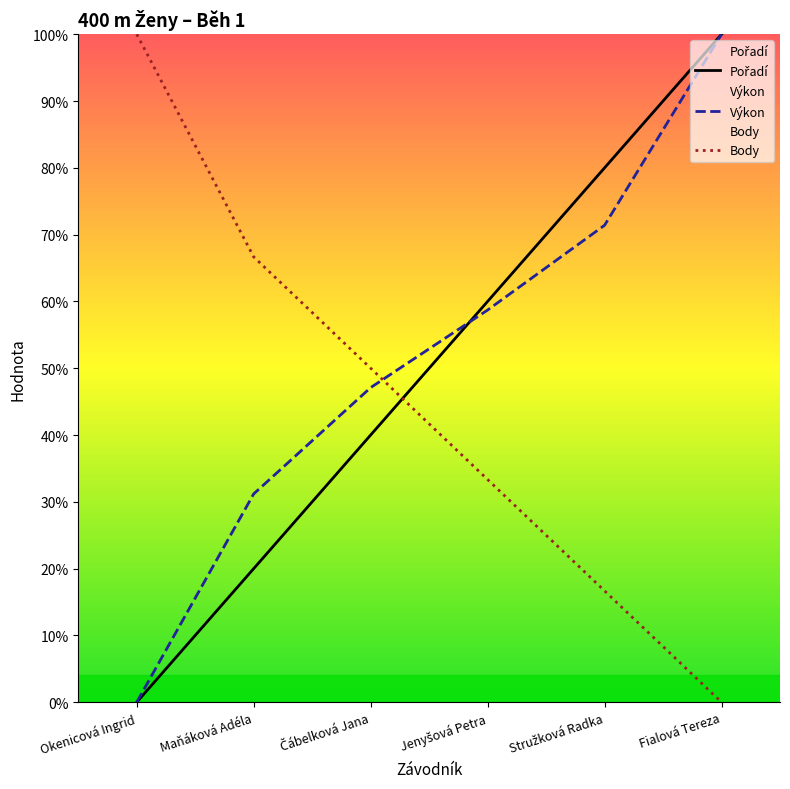

Reading left to right, list all the values displayed in this chart.

Pořadí: 0.0	20.0	40.0	60.0	80.0	100.0
Výkon: 0.0	31.2	47.1	58.7	71.4	100.0
Body: 100.0	66.7	50.0	33.3	16.7	0.0